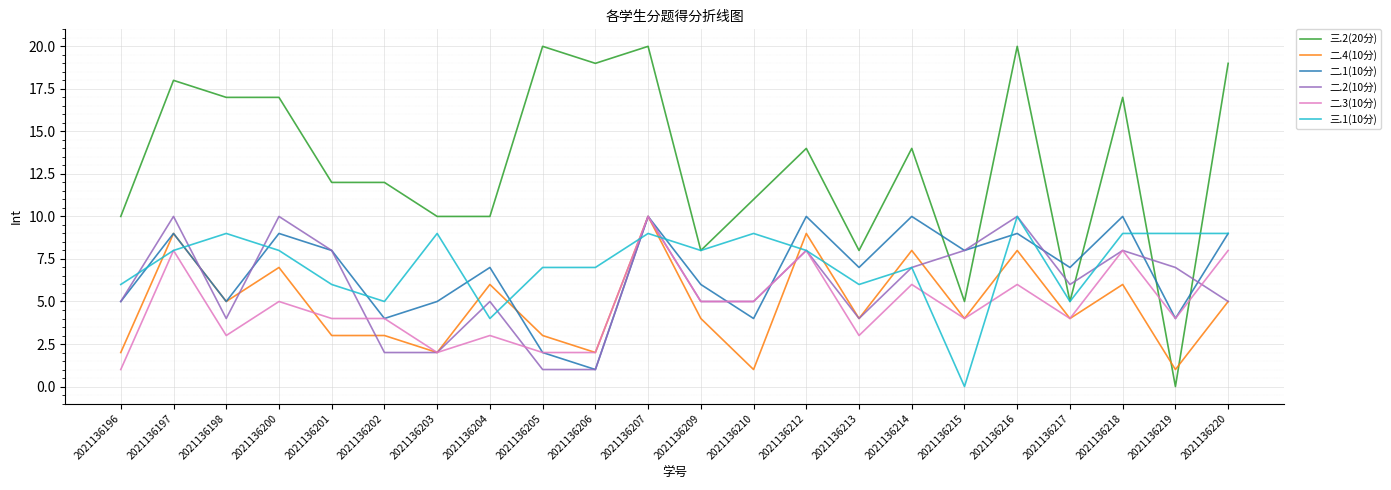

Is this an area chart (filled region under the line)?

No